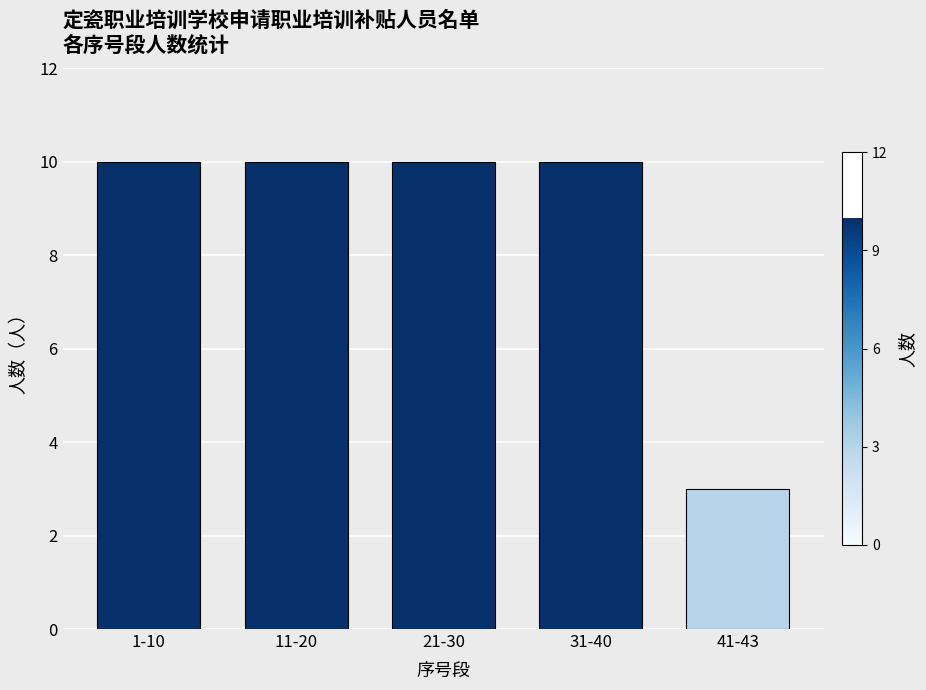

Between 41-43 and 1-10, which is larger?

1-10